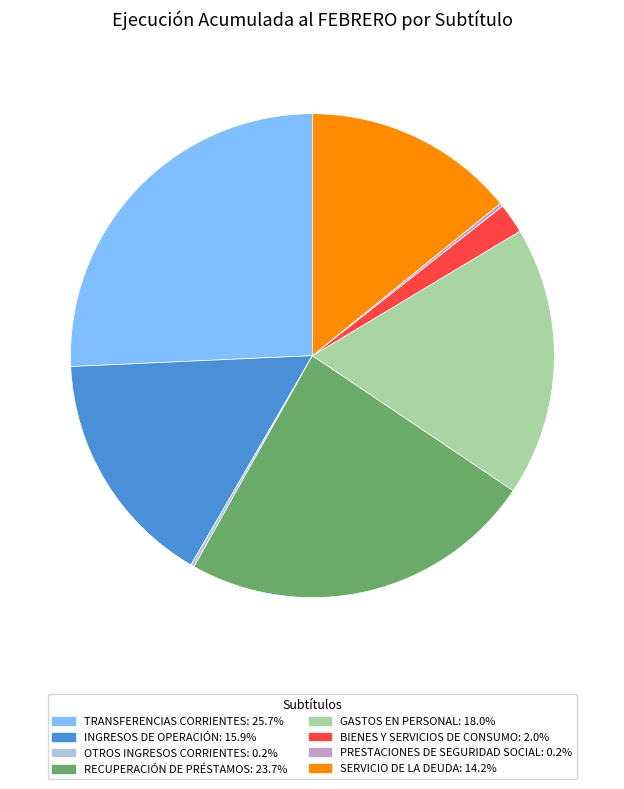

Do BIENES Y SERVICIOS DE CONSUMO and SERVICIO DE LA DEUDA together represent more than half of the pie?

No